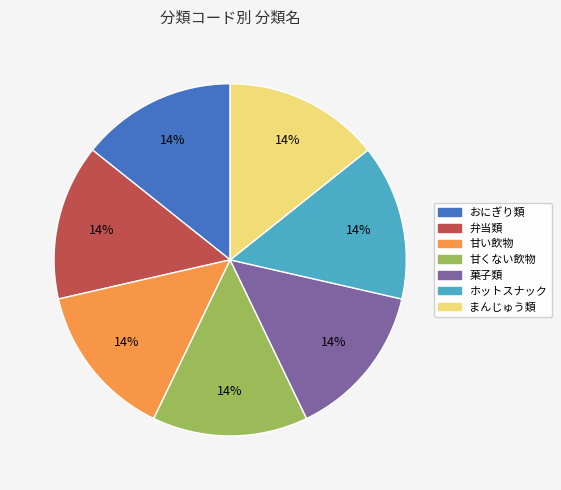

How many slices are in this pie chart?

7